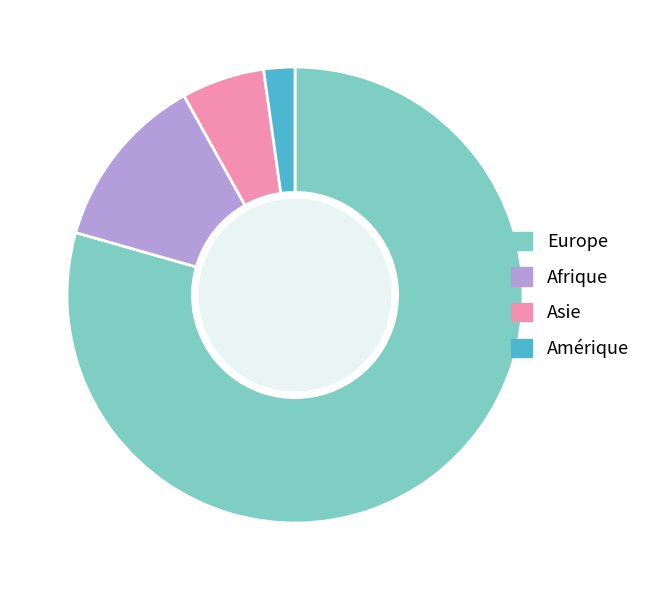

How many segments does this pie chart have?

4